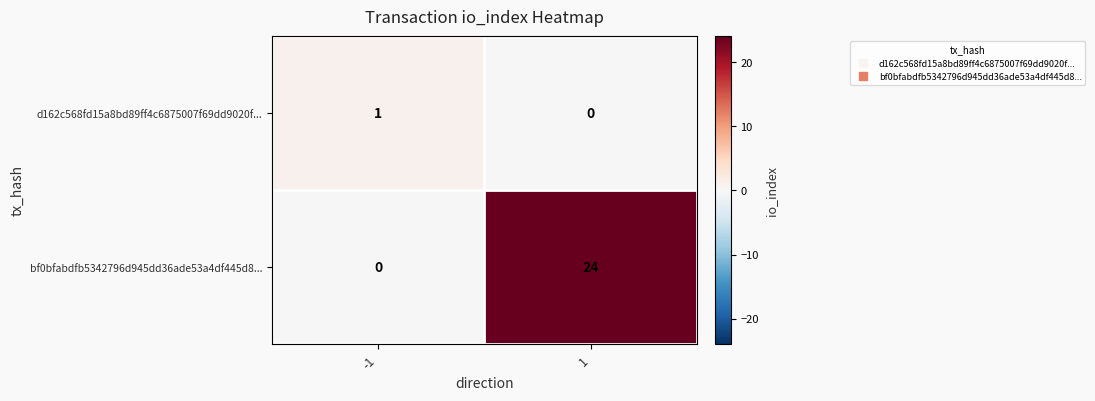

Between -1 and 1, which series saw the biggest shift?

bf0bfabdfb5342796d945dd36ade53a4df445d8...